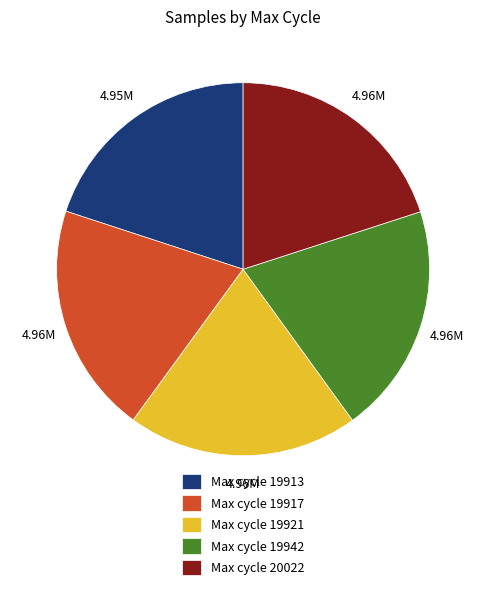

Is the sum of Max cycle 19913 and Max cycle 19942 greater than half?

No